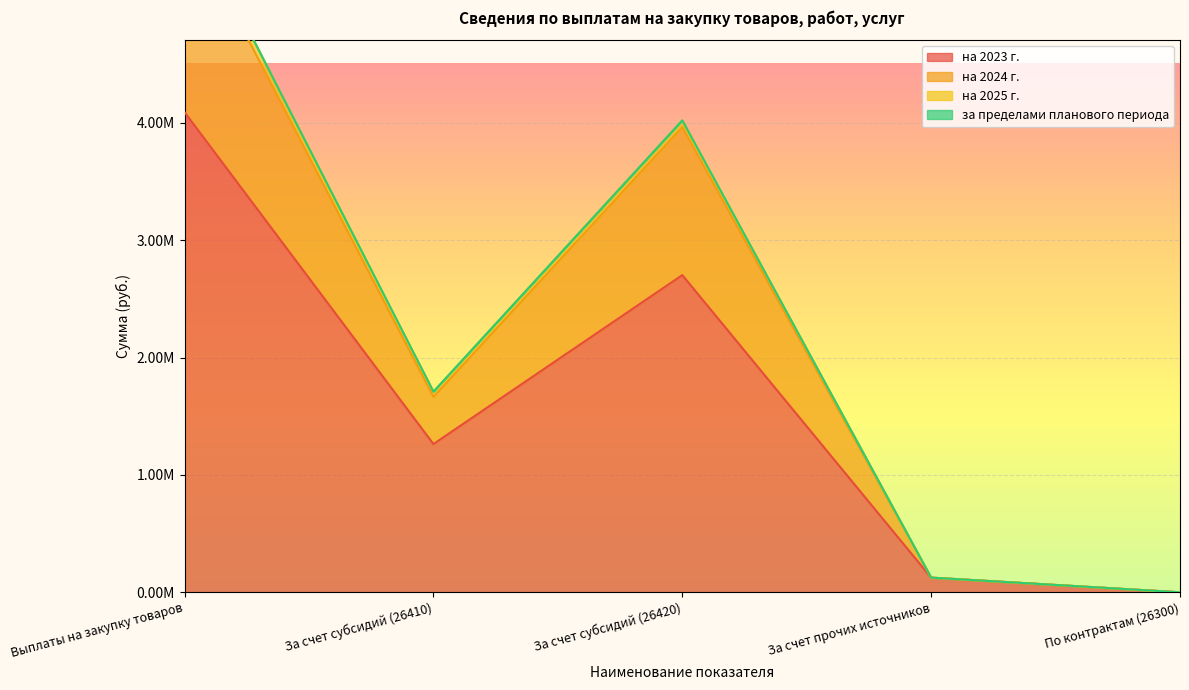

How many positive values does the на 2024 г. series have?

4